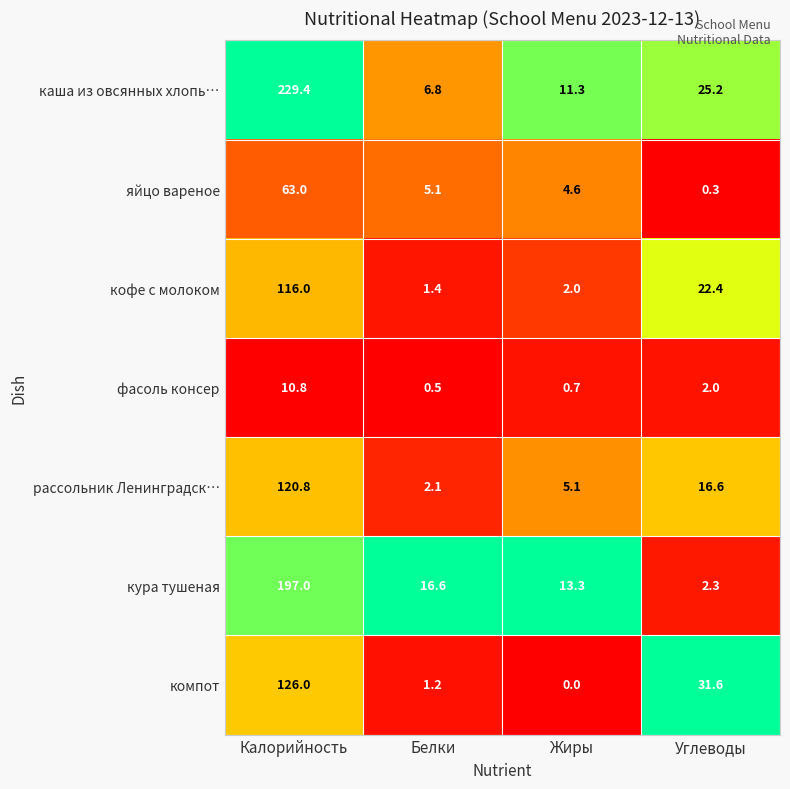

What is the greatest value displayed?

229.4